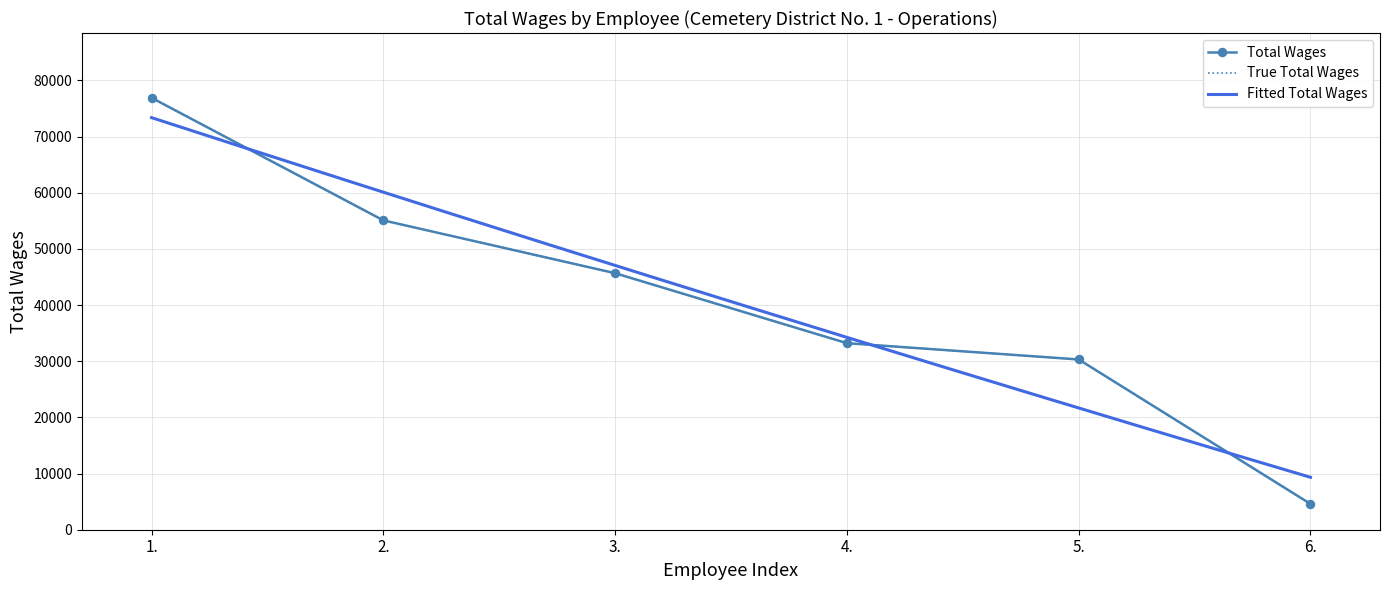

Rank the categories by value from lowest to highest.

6., 5., 4., 3., 2., 1.